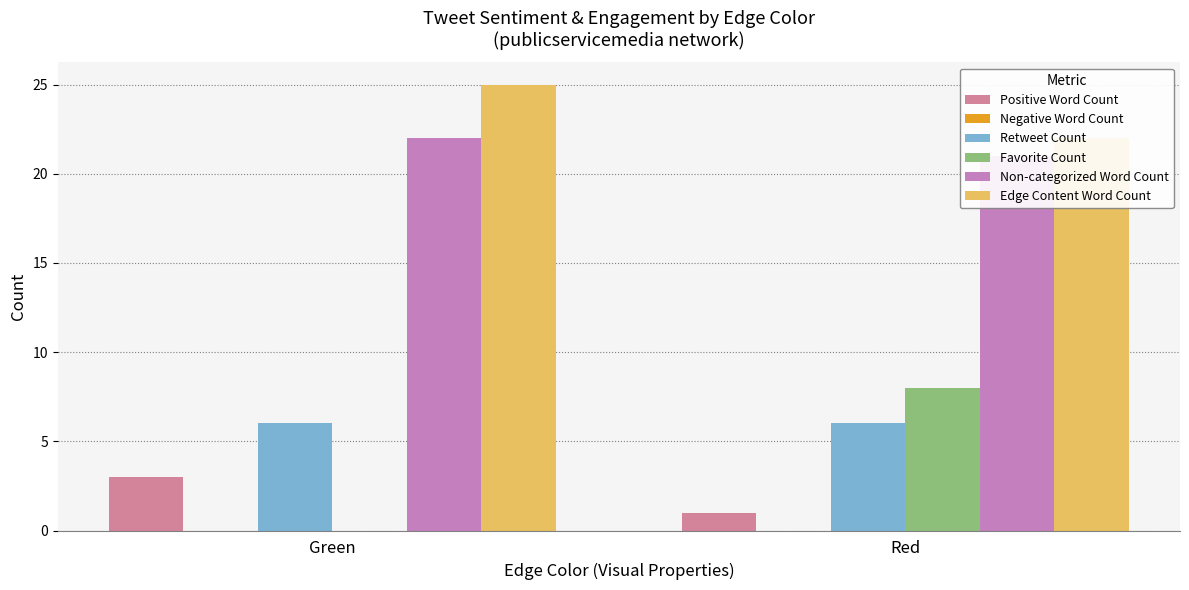

What is the difference between the Non-categorized Word Count values at Green and Red?

1